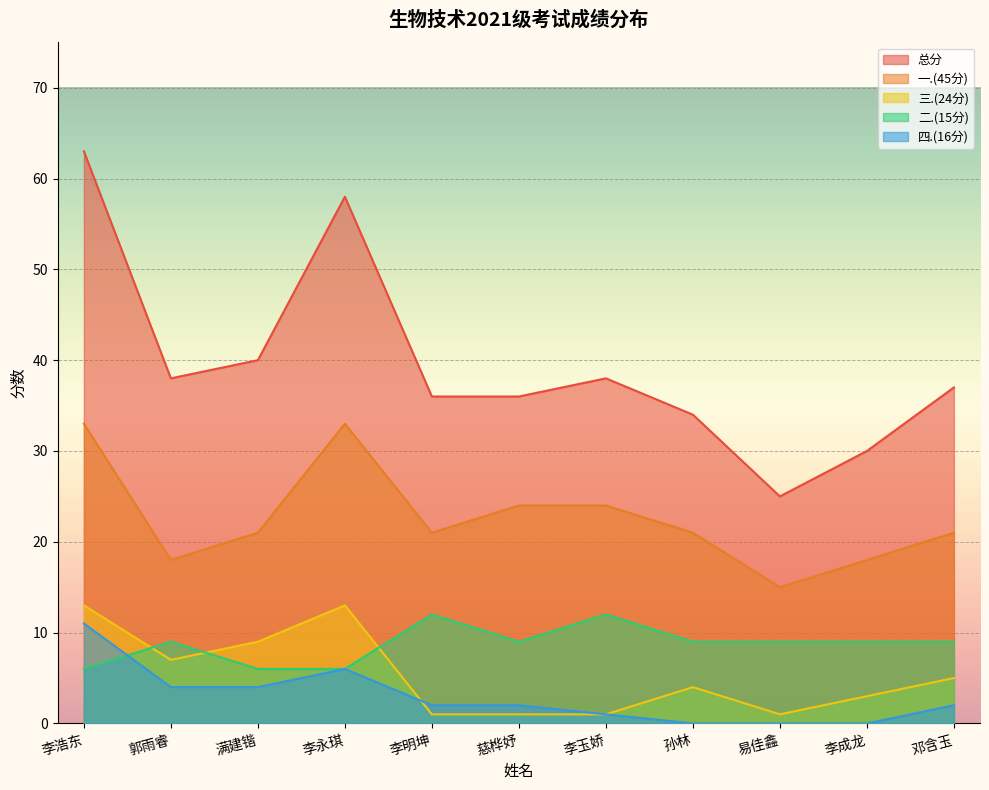

Between 孙林 and 李玉娇, which is larger?

李玉娇